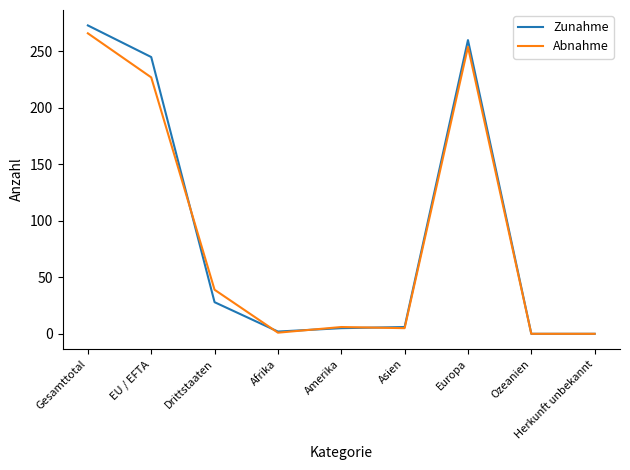

The Zunahme series shows 28 at Drittstaaten. True or false?

True